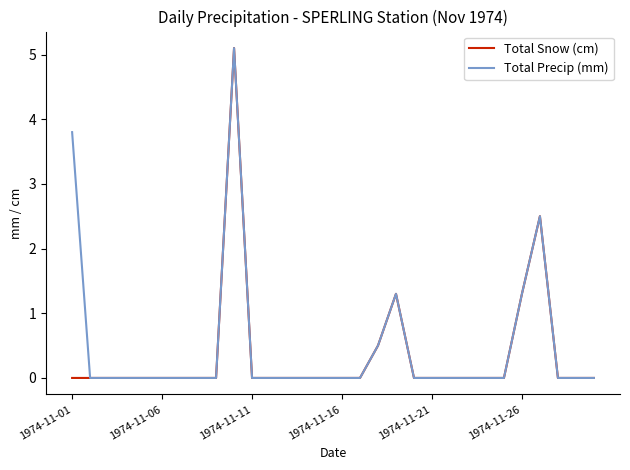

What is the highest value of the Total Snow (cm) series?

5.1